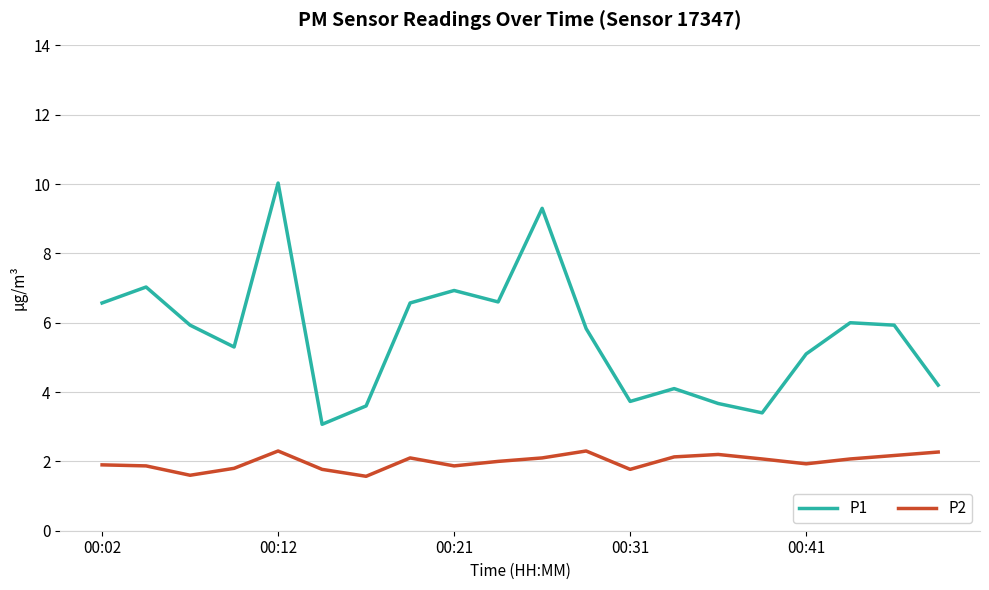

Rank the series by their maximum value, from highest to lowest.

P1, P2